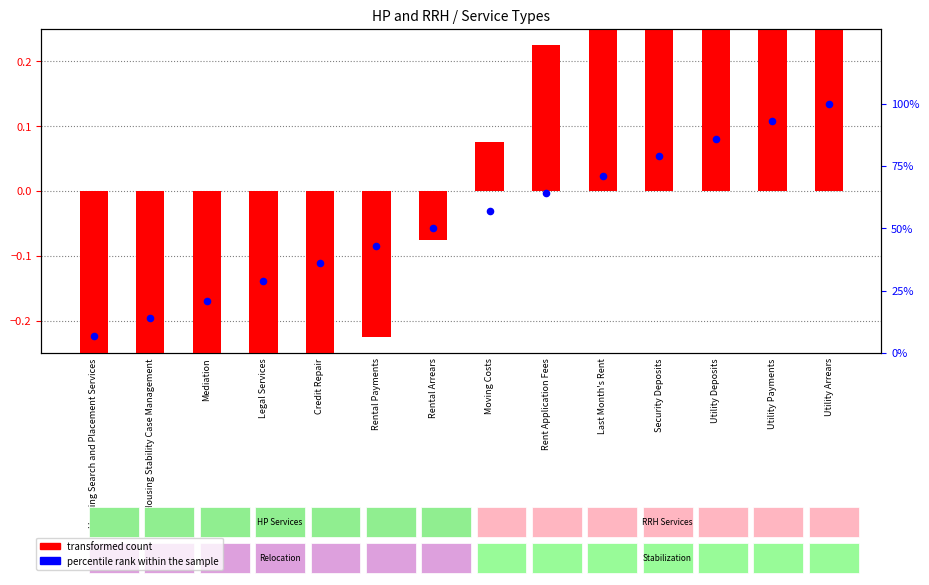

Which series reaches the minimum Y coordinate?

transformed count